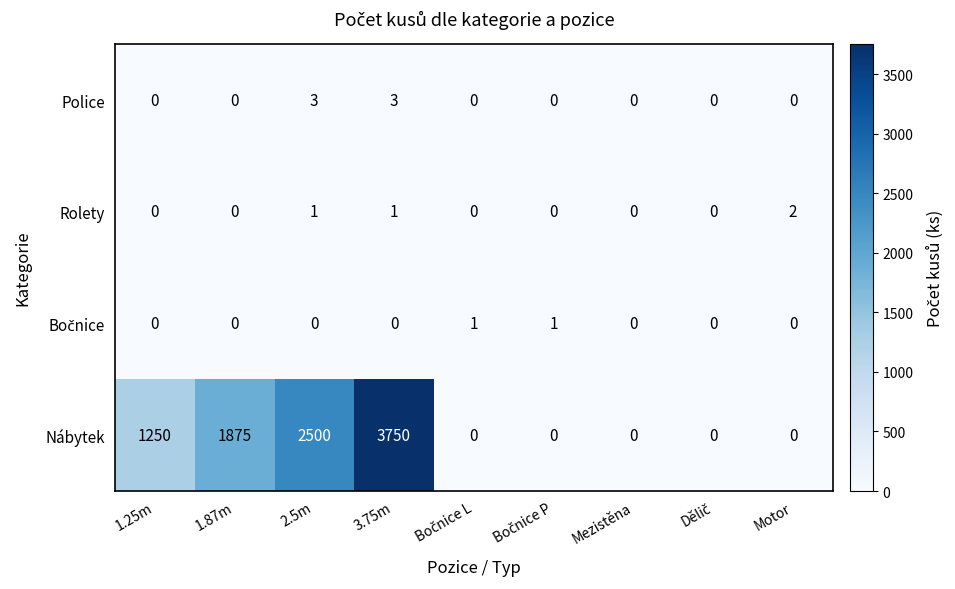

True or false: Rolety has a value of -1 at 1.25m.

False